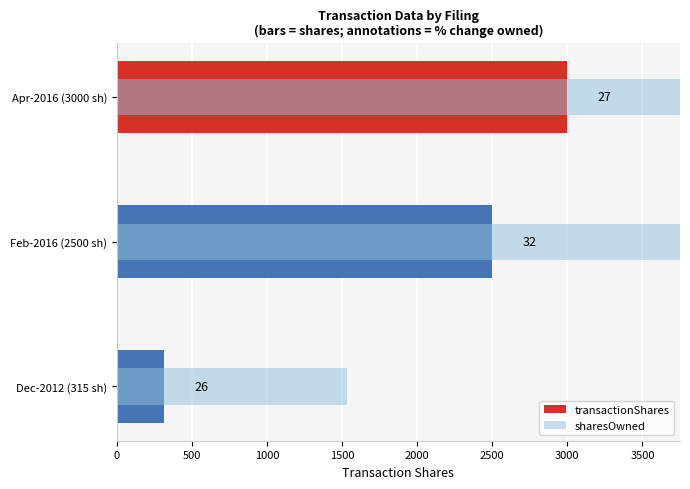

Is the value of transactionShares at Feb-2016 (2500 sh) greater than the value of sharesOwned at Feb-2016 (2500 sh)?

No